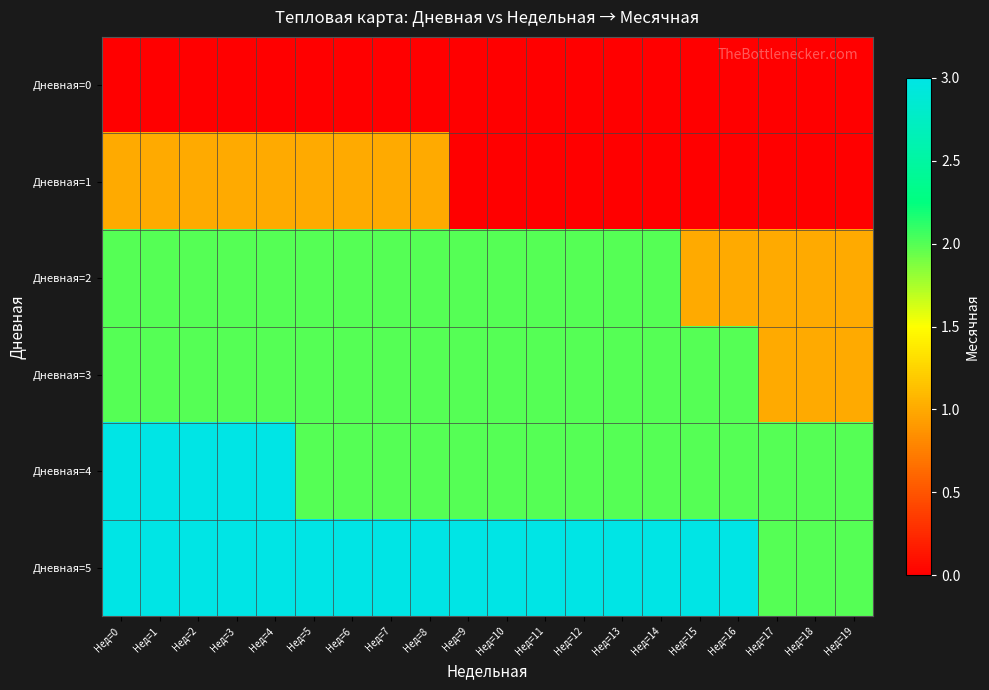

Between Нед=7 and Нед=10, which is larger?

Нед=7